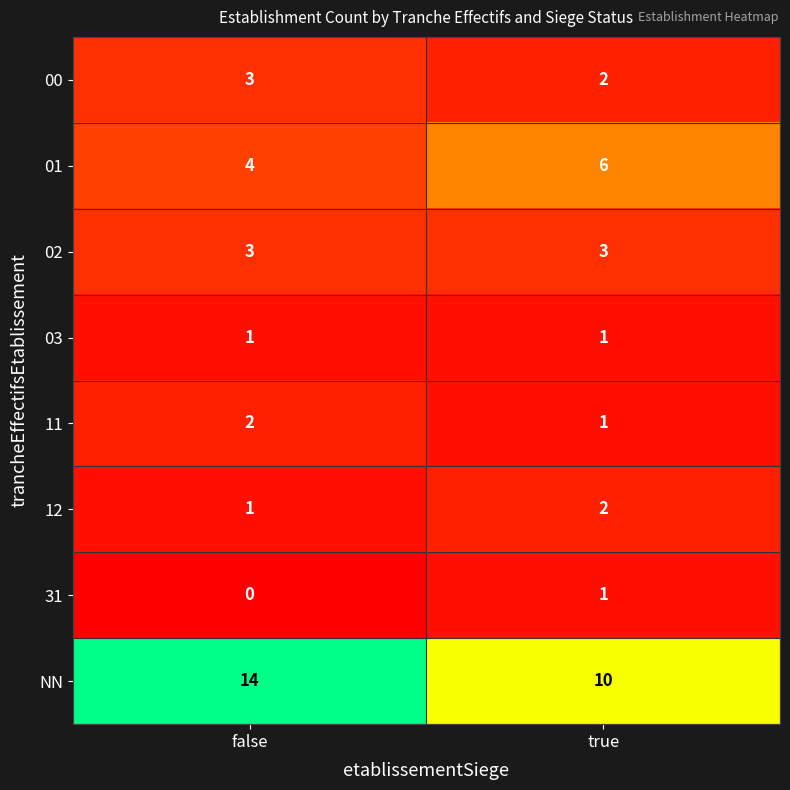

True or false: NN has a value of 4 at false.

False